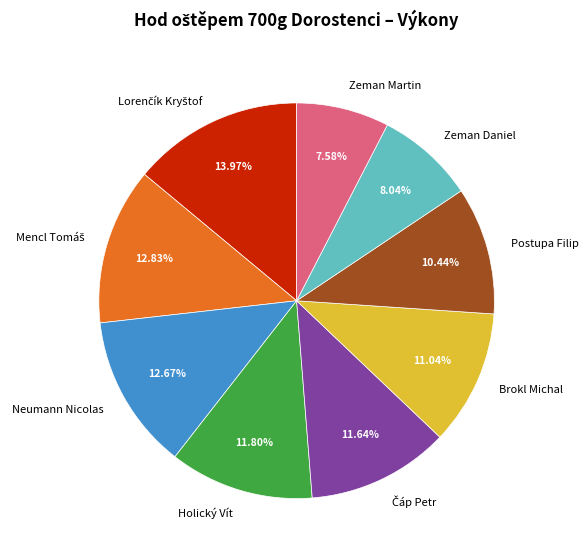

What is the total percentage of Holický Vít and Neumann Nicolas?

24.5%